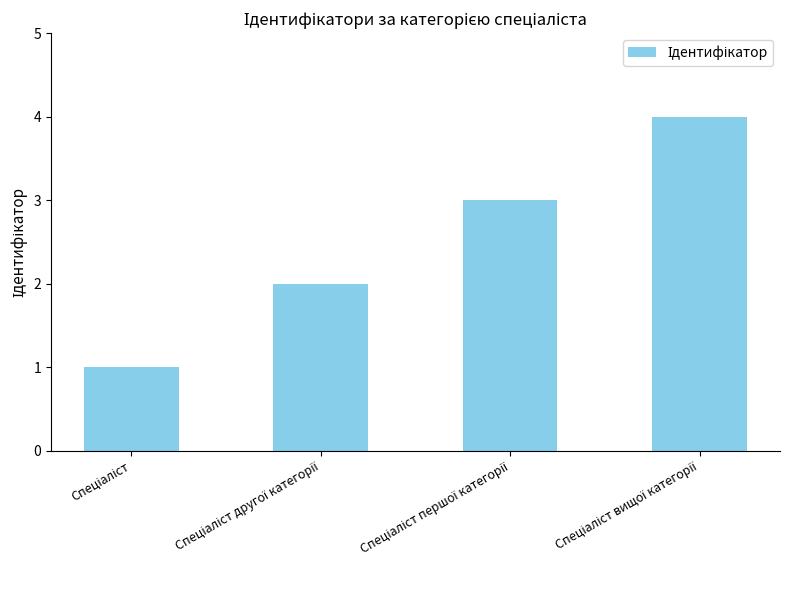

What is the difference between the maximum and minimum values?

3